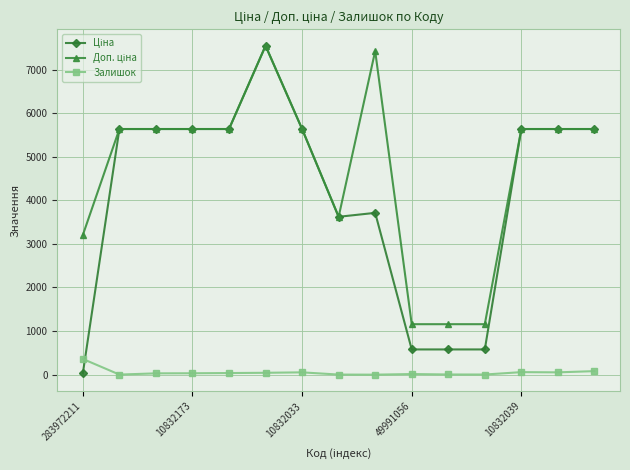

Does the chart display data point markers on the line(s)?

Yes